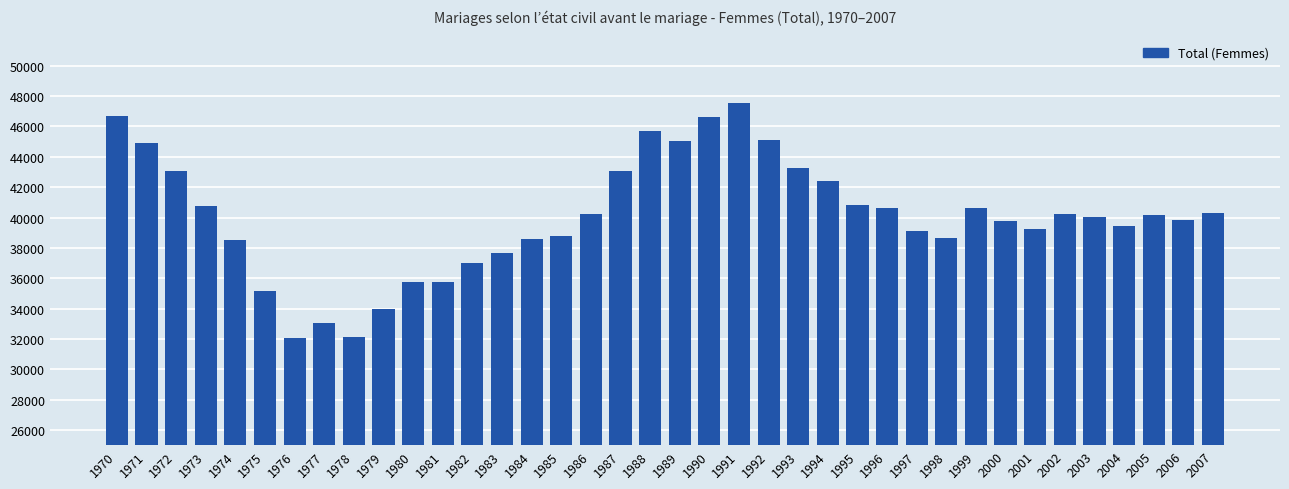

What is the difference between the maximum and minimum values?

15509